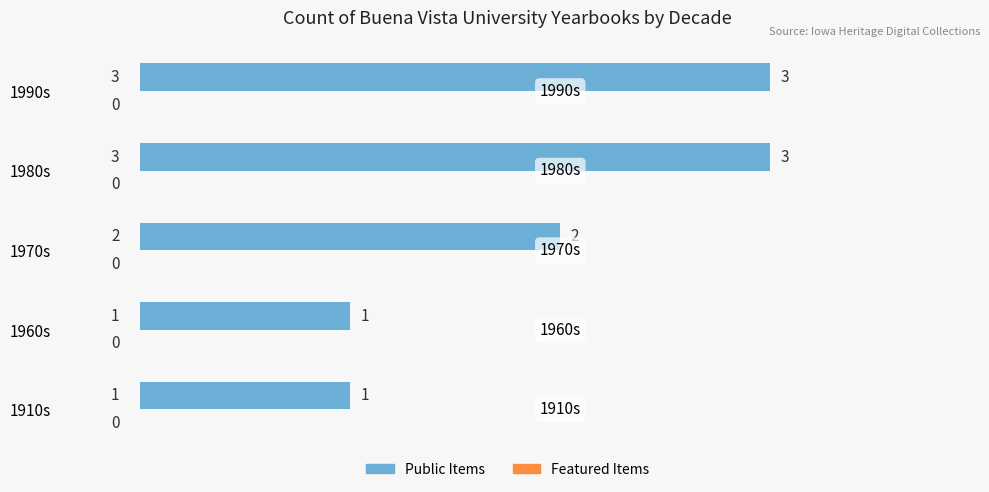

Is it true that the value at 1970s is 2?

True